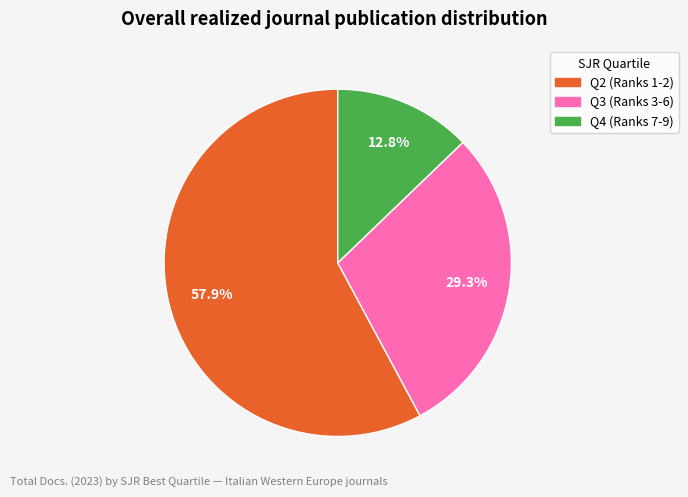

Is there a majority slice in this chart?

Yes